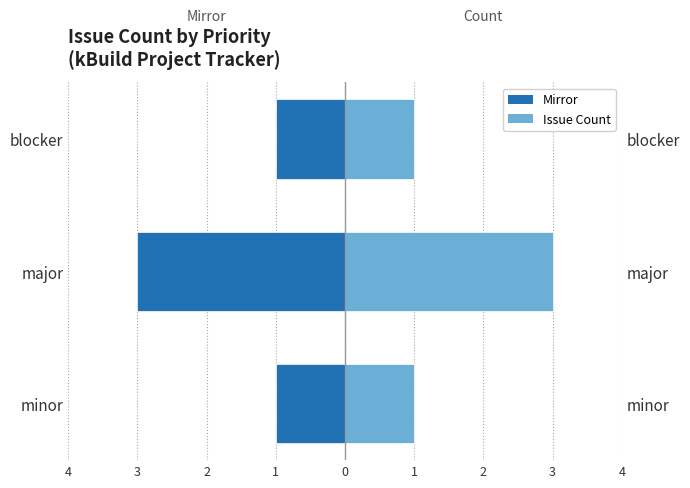

What is the value of the Issue Count bar at the 3rd from the left?

1